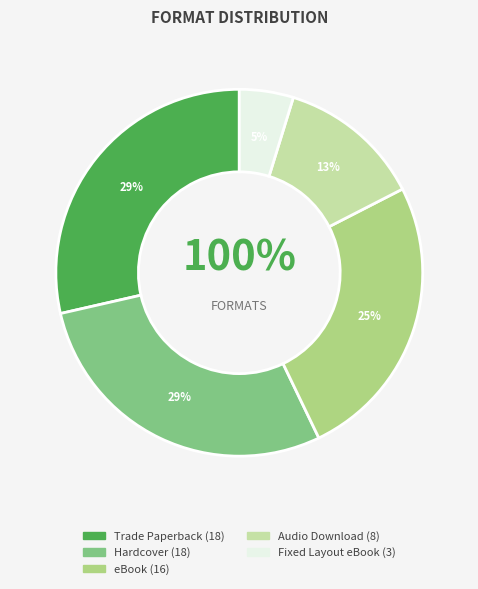

Between eBook and Trade Paperback, which is larger?

Trade Paperback